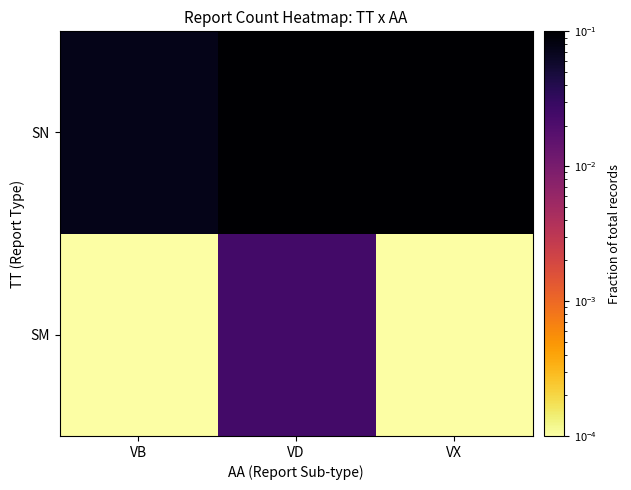

Between VD and VB, which is larger?

VD